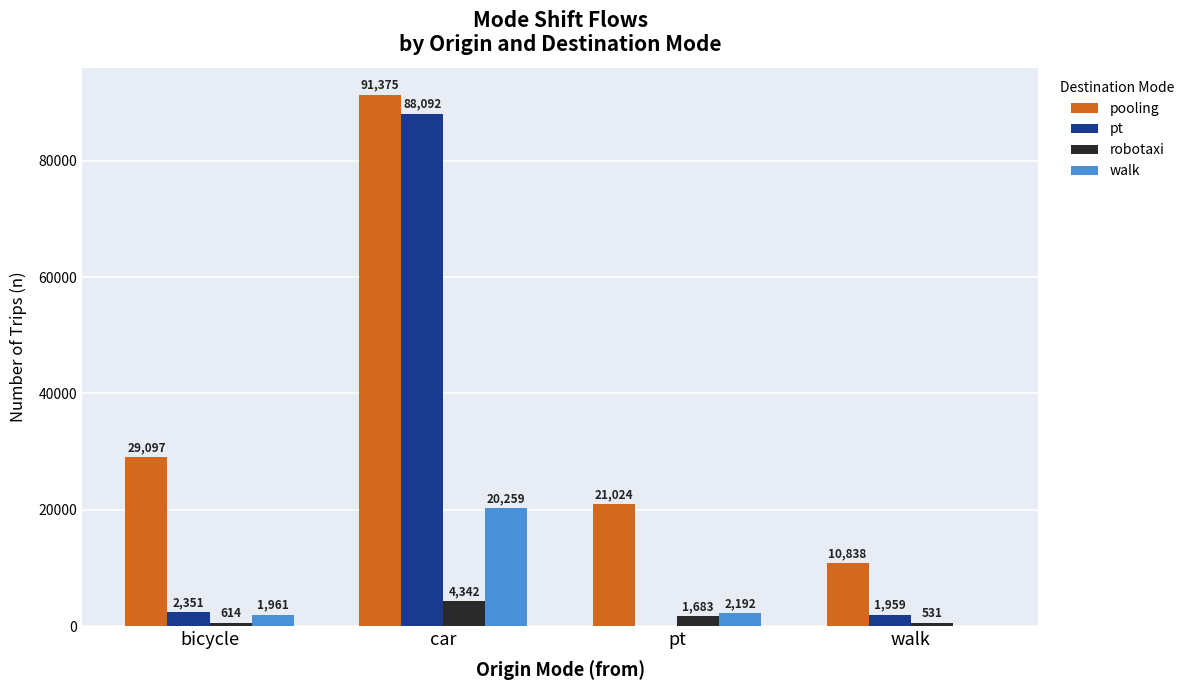

What is the sum of the walk values at car and walk?

20259